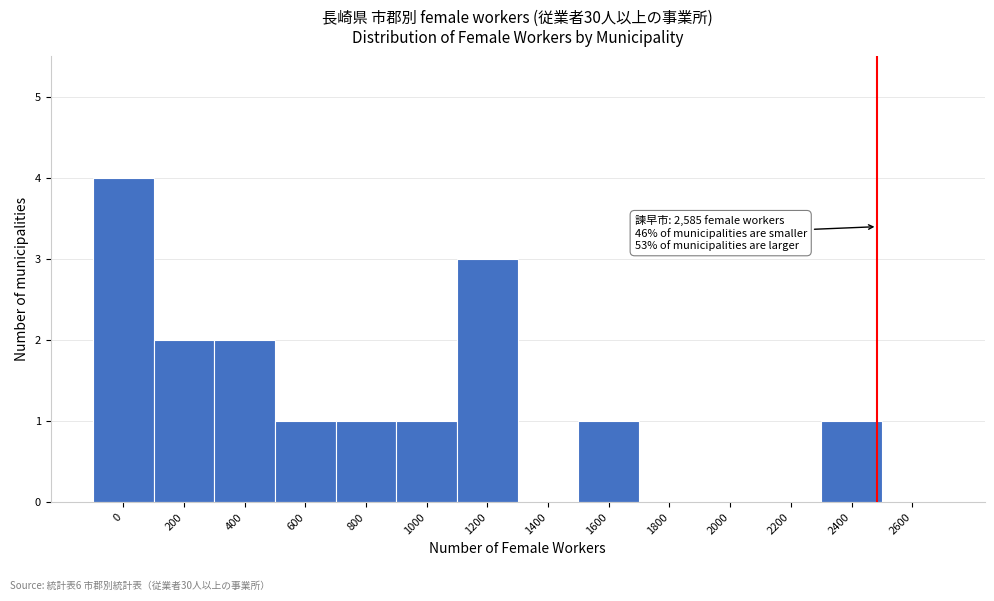

Reading left to right, extract all data points from this chart.

0=4	200=2	400=2	600=1	800=1	1000=1	1200=3	1400=0	1600=1	1800=0	2000=0	2200=0	2400=1	2600=0